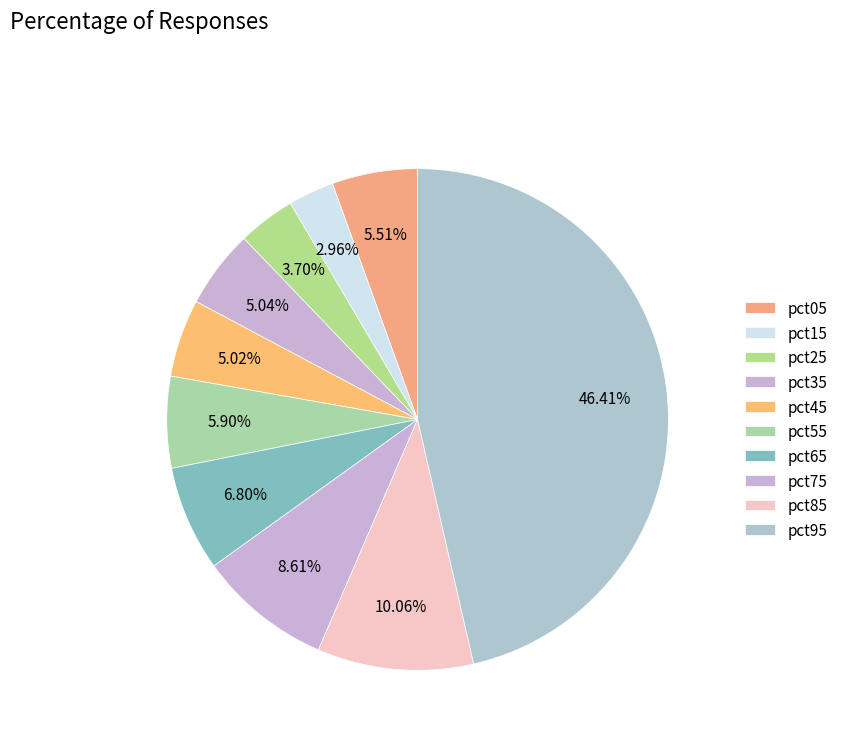

Do pct95 and pct25 together represent more than half of the pie?

Yes